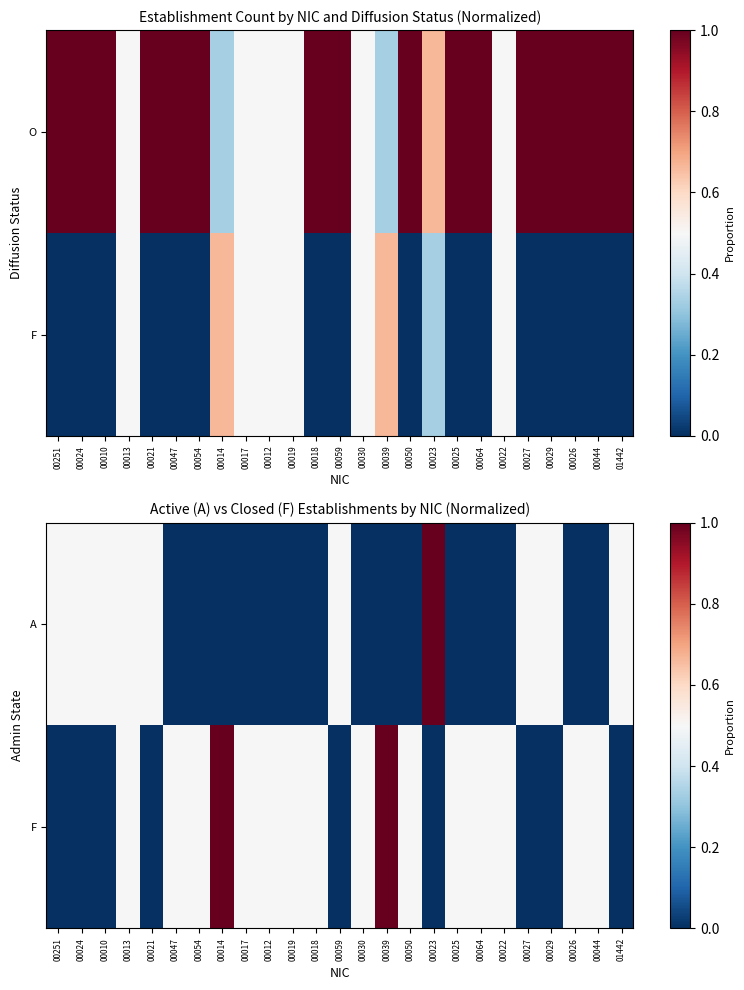

What is the difference between the highest and lowest values at 00054?

0.5